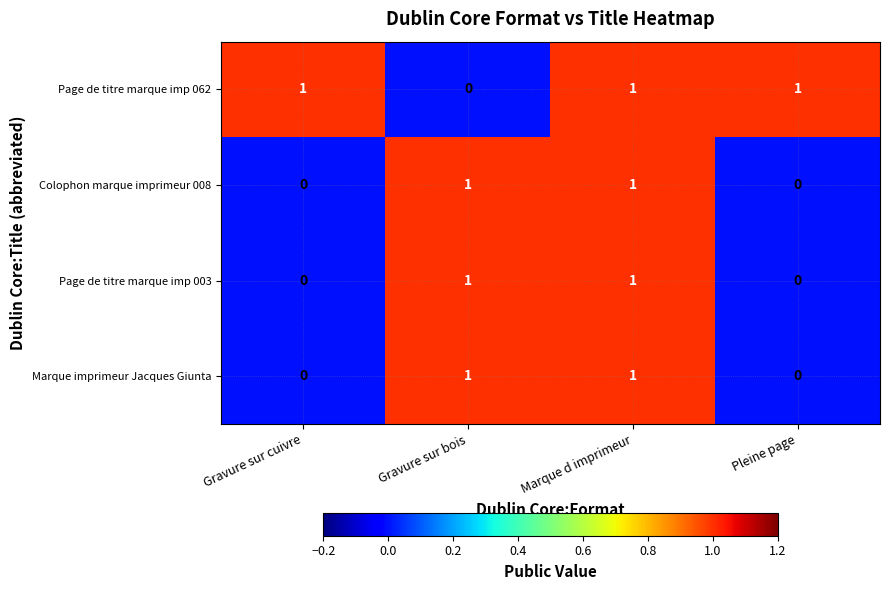

At which category is the sum across all series the highest?

Marque d imprimeur